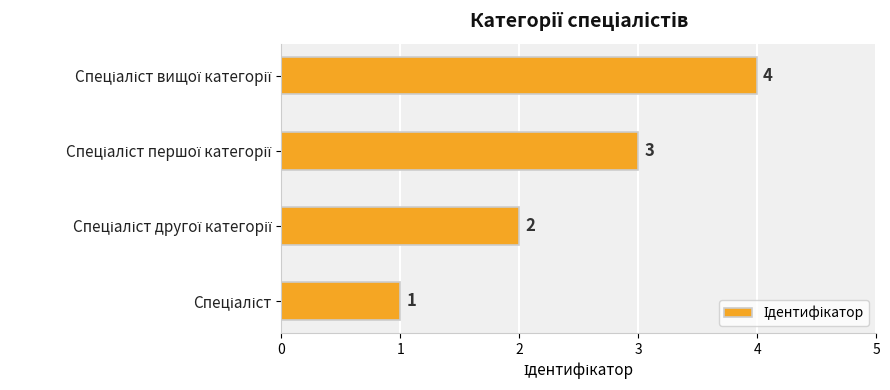

What is the greatest value displayed?

4